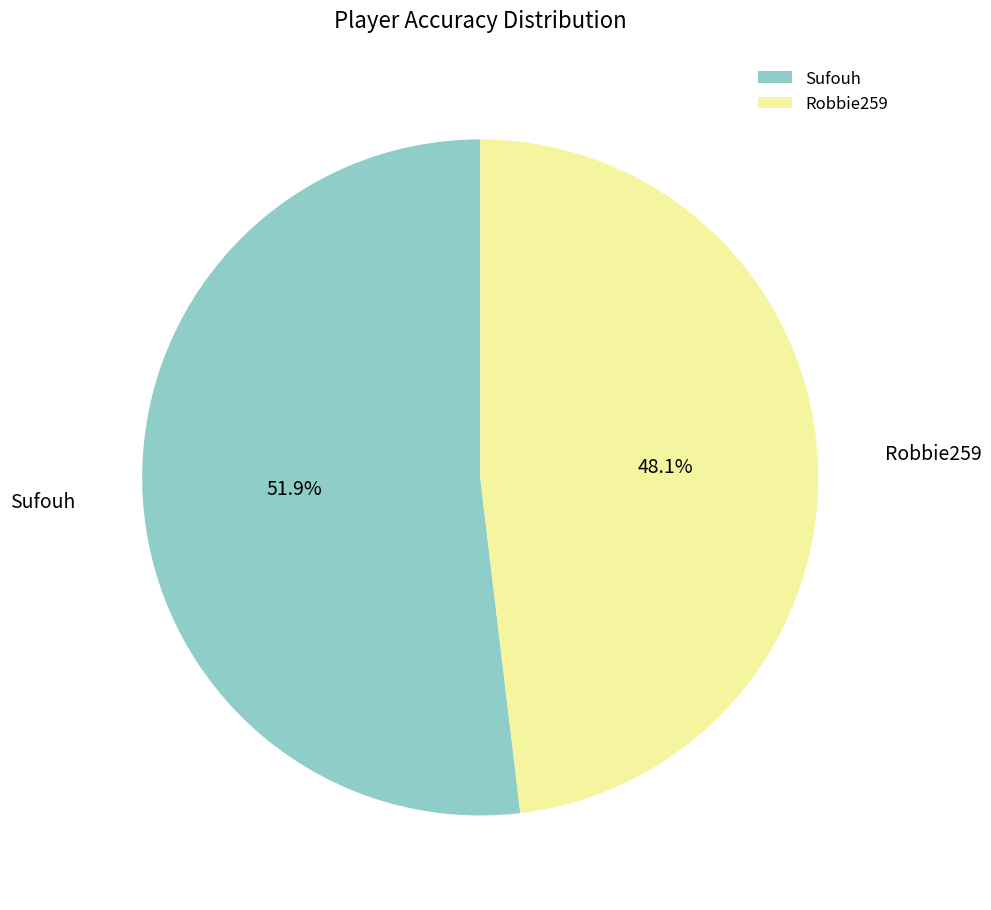

How many segments does this pie chart have?

2